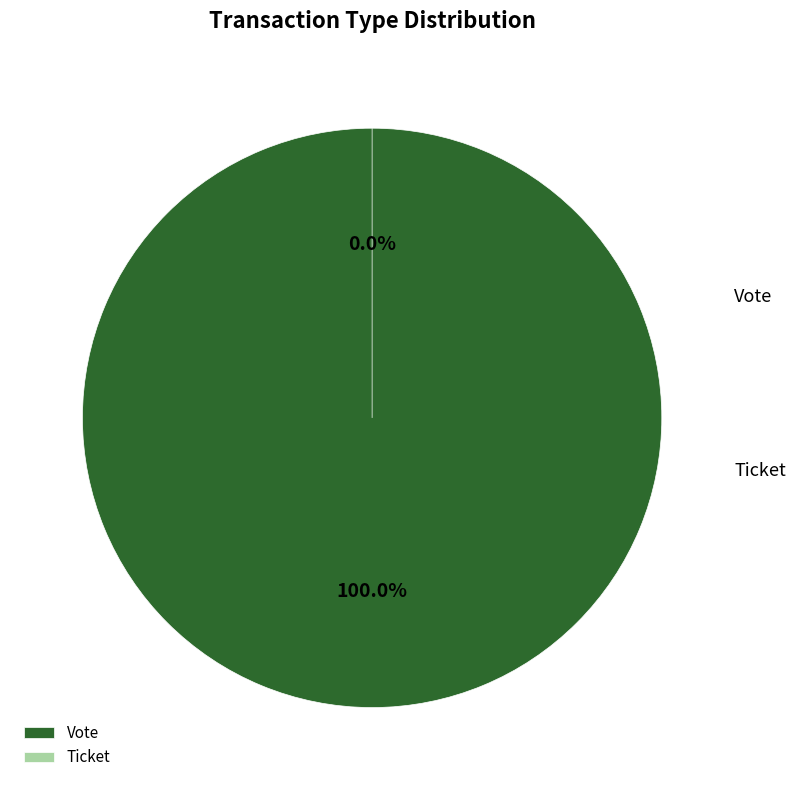

Do Vote and Ticket together represent more than half of the pie?

Yes